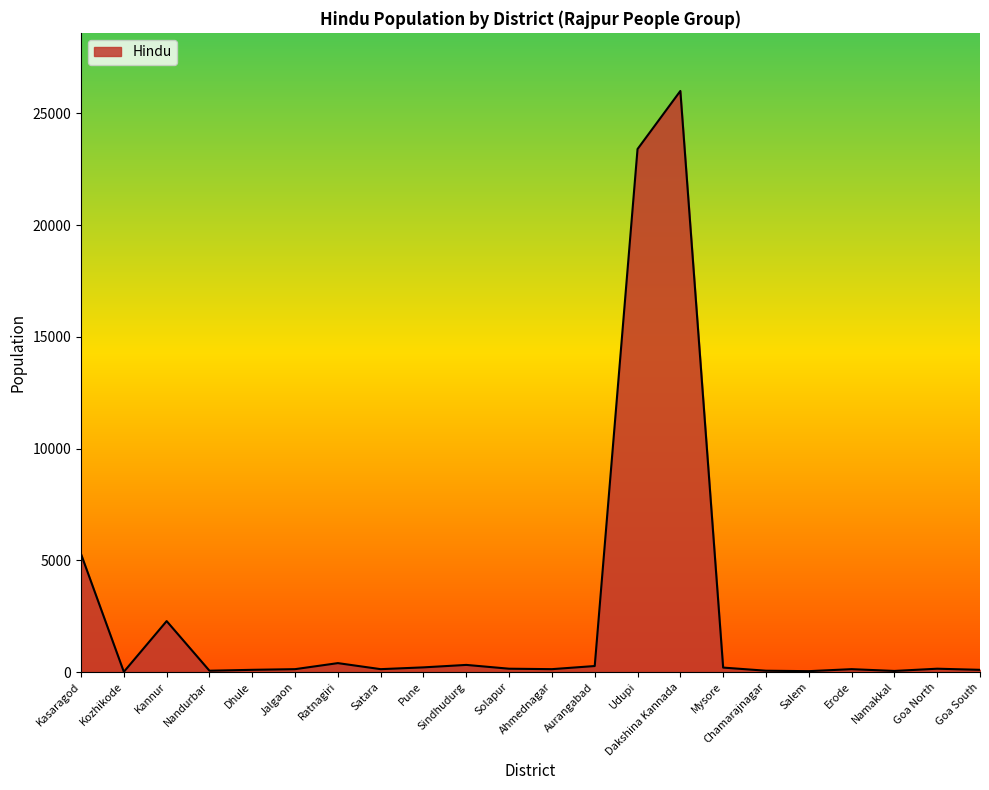

What is the maximum value shown in the chart?

26000